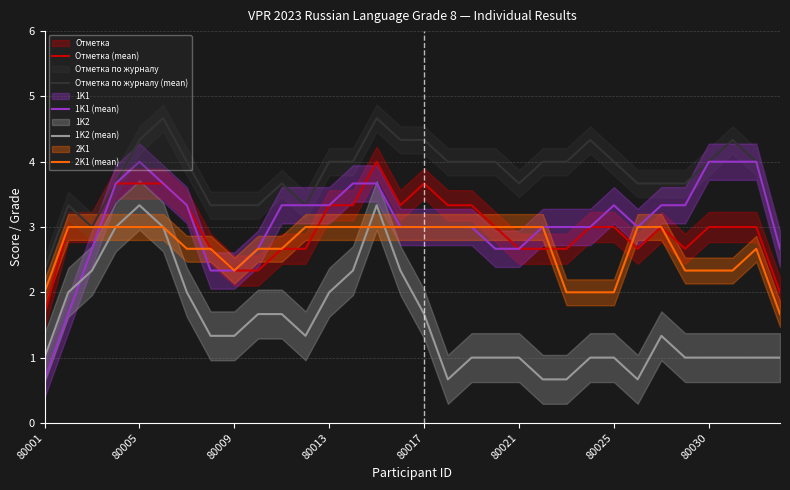

The value of 1K1 (mean) at 80009 is 3.8. True or false?

False